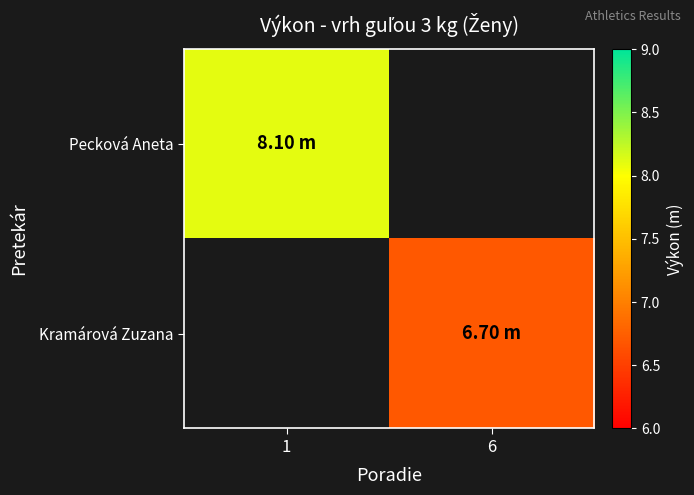

At how many categories does at least one series exceed 7?

1